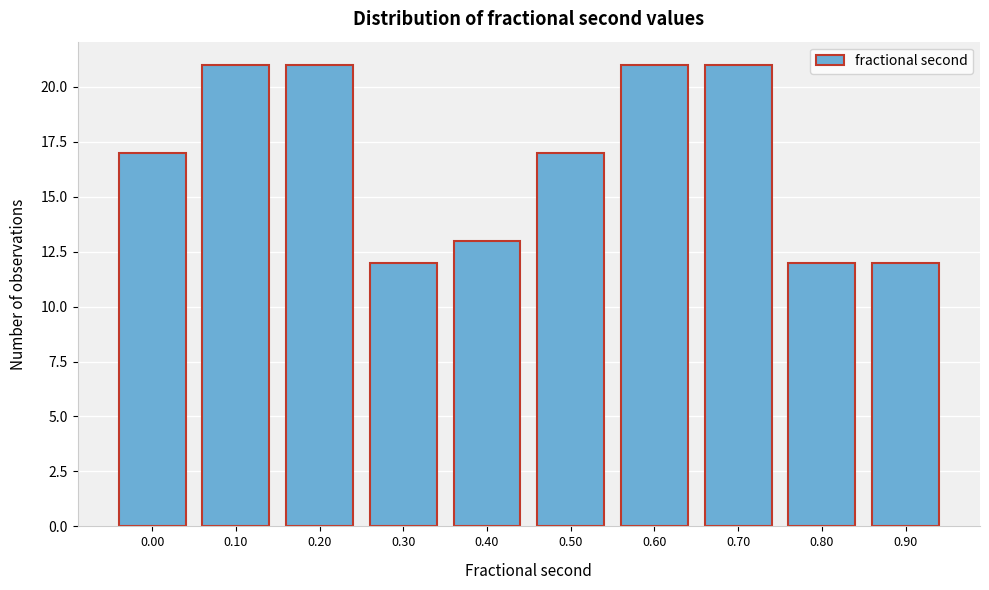

Reading left to right, list all the values displayed in this chart.

17	21	21	12	13	17	21	21	12	12